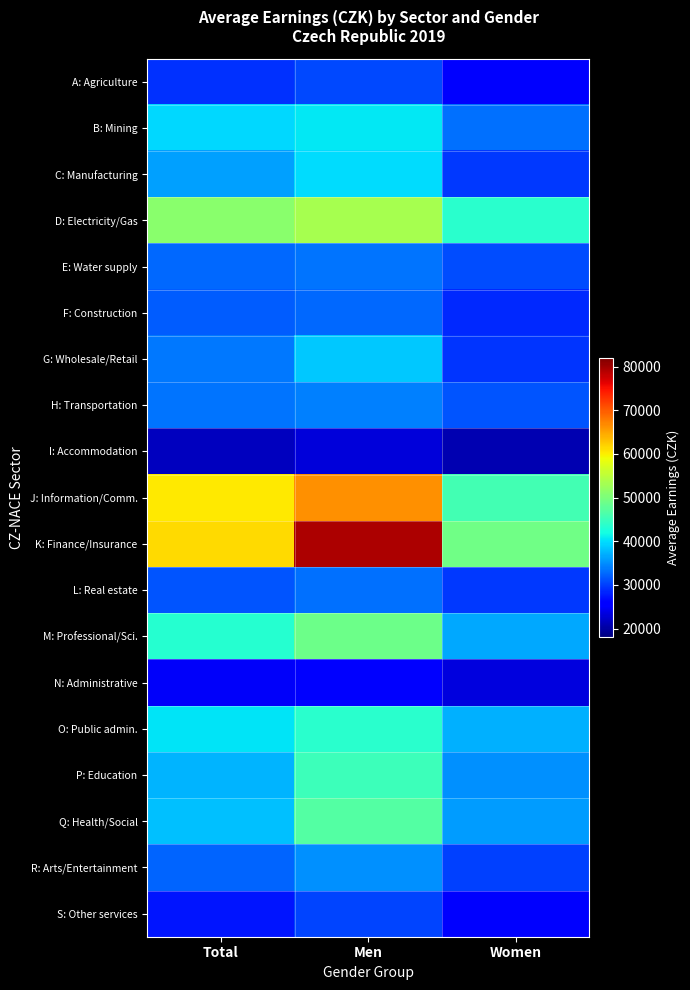

How many categories are shown in the chart?

3